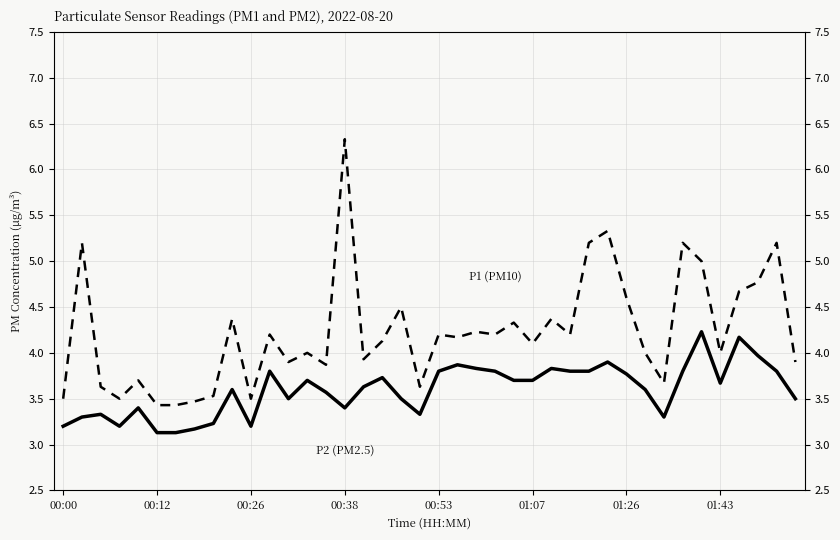

Reading left to right, extract all data points from this chart.

P1 (PM10): 3.5	5.2	3.6	3.5	3.7	3.4	3.4	3.5	3.5	4.4	3.5	4.2	3.9	4.0	3.9	6.3	3.9	4.1	4.5	3.6	4.2	4.2	4.2	4.2	4.3	4.1	4.4	4.2	5.2	5.3	4.6	4.0	3.7	5.2	5.0	4.0	4.7	4.8	5.2	3.9
P2 (PM2.5): 3.2	3.3	3.3	3.2	3.4	3.1	3.1	3.2	3.2	3.6	3.2	3.8	3.5	3.7	3.6	3.4	3.6	3.7	3.5	3.3	3.8	3.9	3.8	3.8	3.7	3.7	3.8	3.8	3.8	3.9	3.8	3.6	3.3	3.8	4.2	3.7	4.2	4.0	3.8	3.5